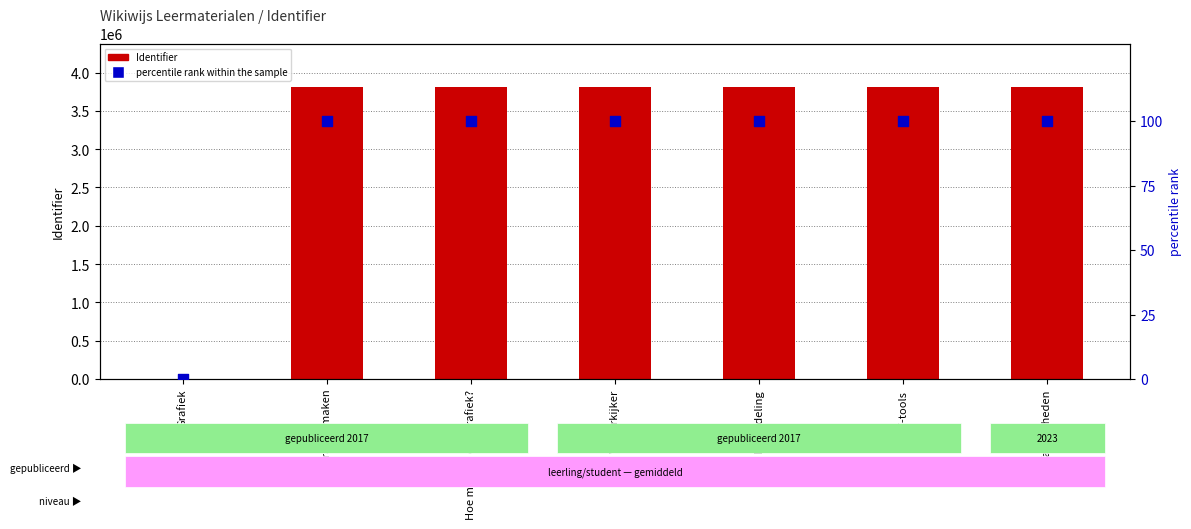

Is the value of Identifier at Vaardigheden greater than the value of percentile rank within the sample at Vaardigheden?

Yes